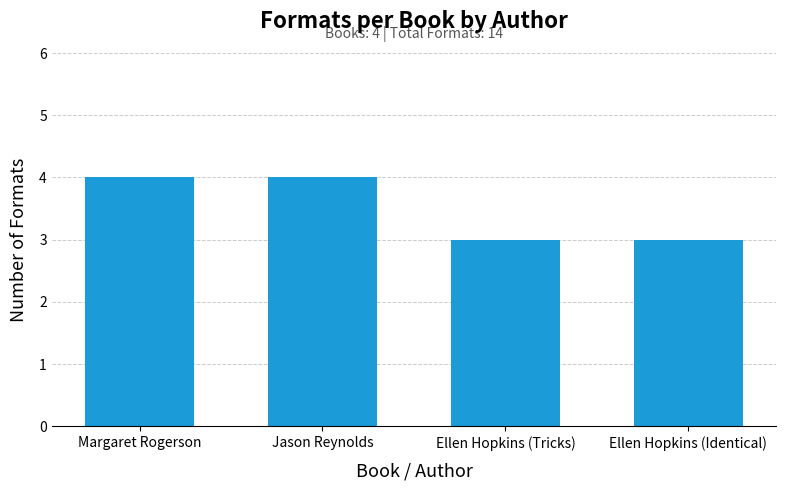

Does the chart contain any negative values?

No